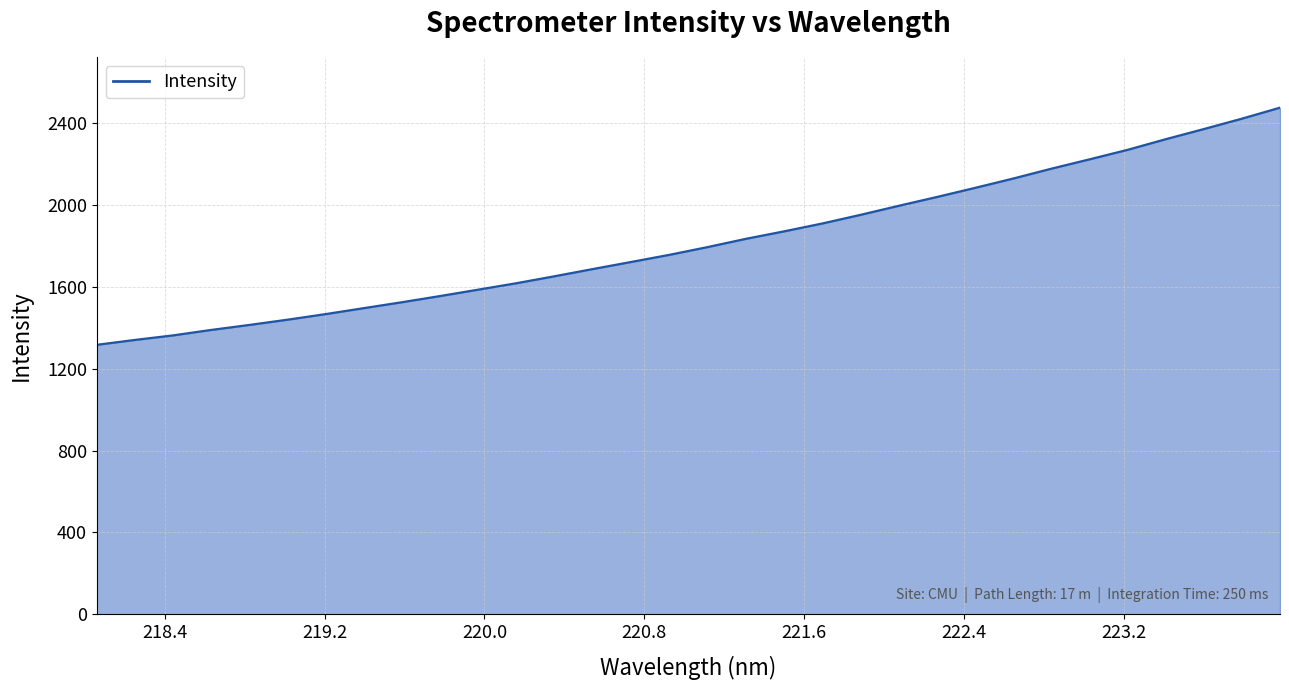

What is the greatest value displayed?

2477.3